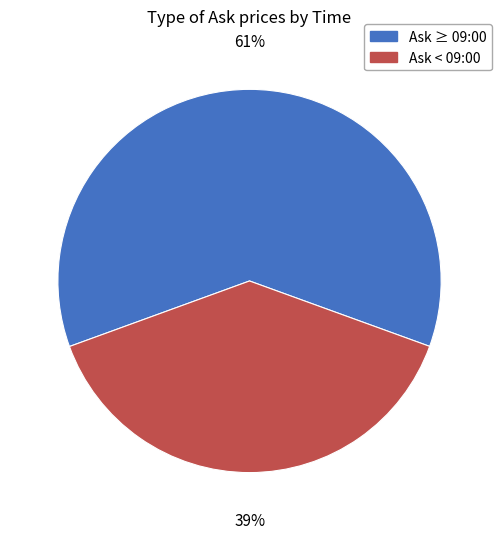

How many slices are in this pie chart?

2